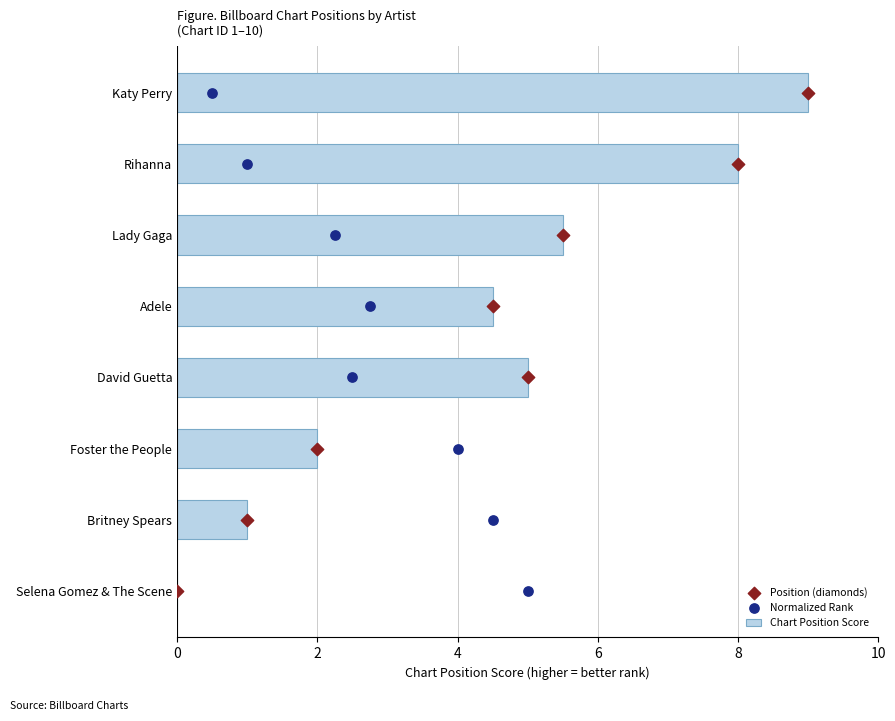

Which series contains the lowest Y value?

Chart Position Score